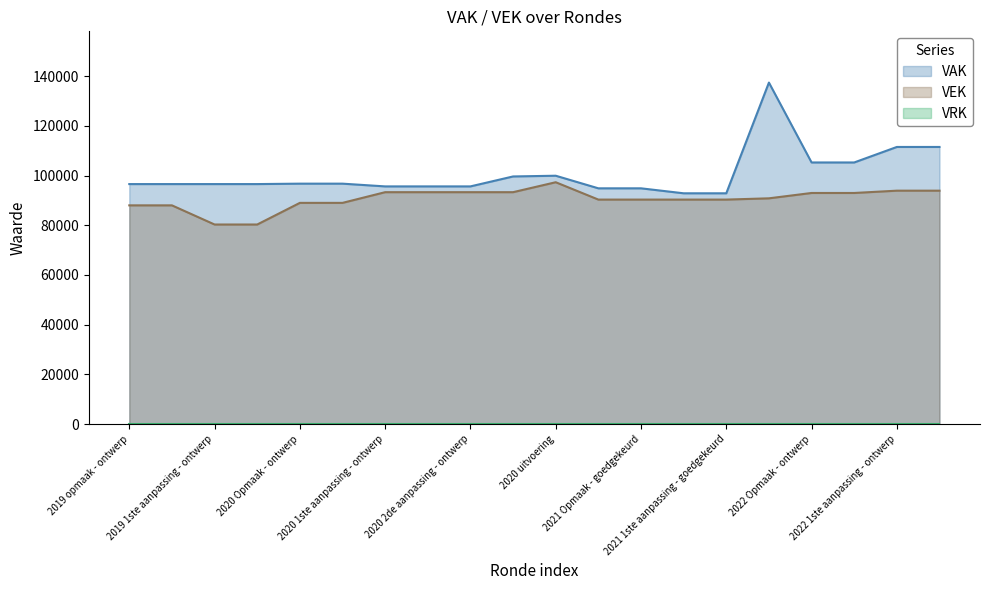

Is the value of VAK at 2020 uitvoering greater than the value of VEK at 2022 Opmaak - goedgekeurd?

Yes